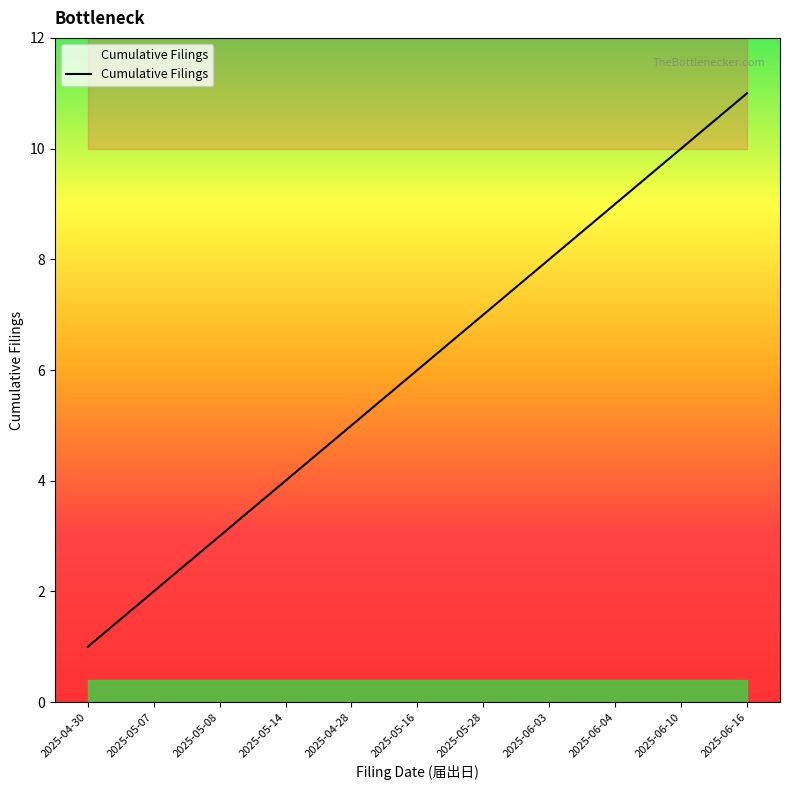

What is the ratio of the value at 2025-06-10 to the value at 2025-05-14?

2.5